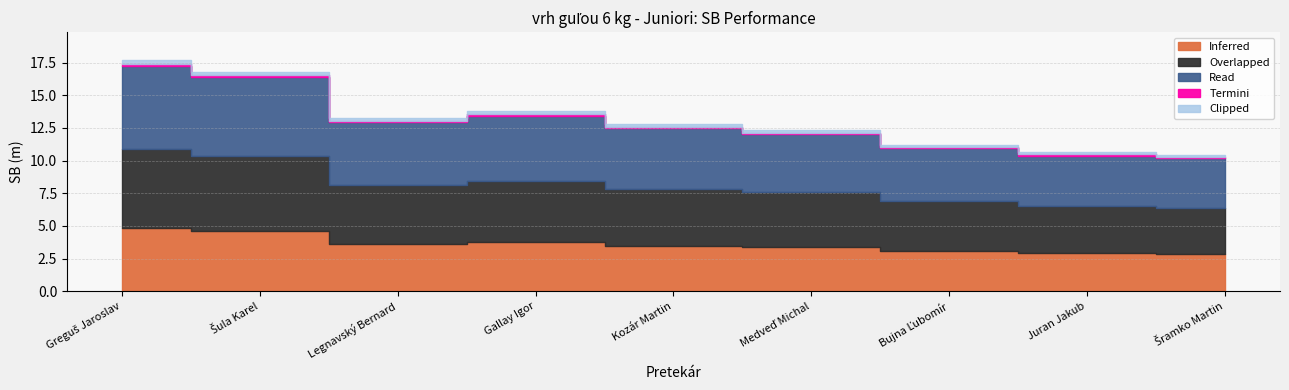

How many points are higher than both their immediate neighbors (excluding endpoints)?

1